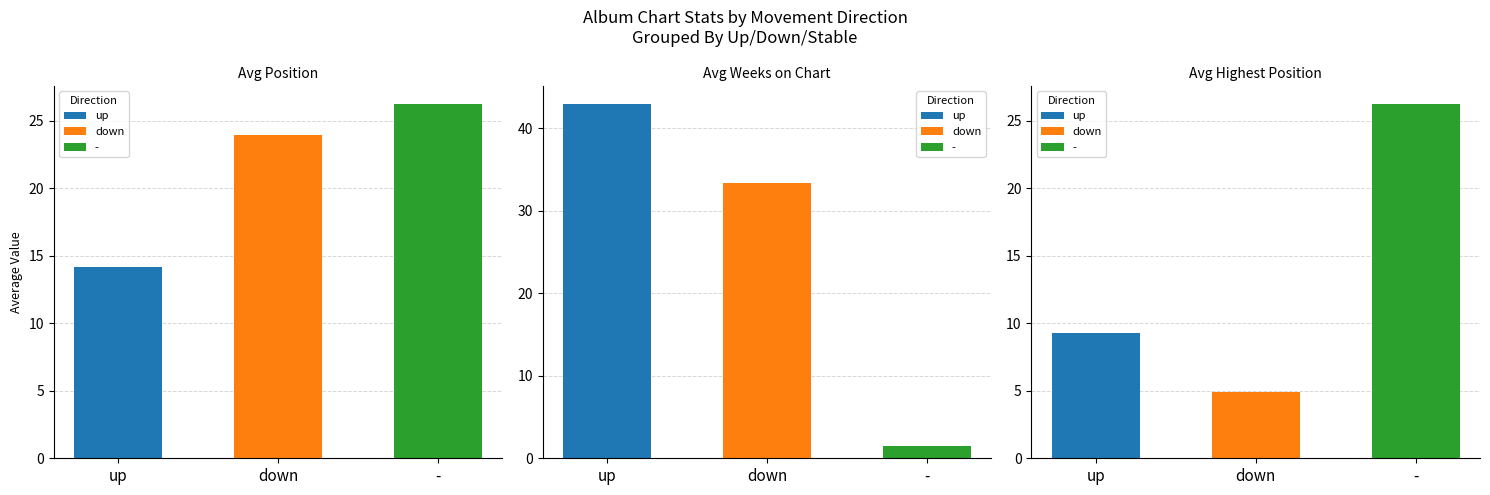

Which series has the largest total across all categories?

avg_weeks_on_chart